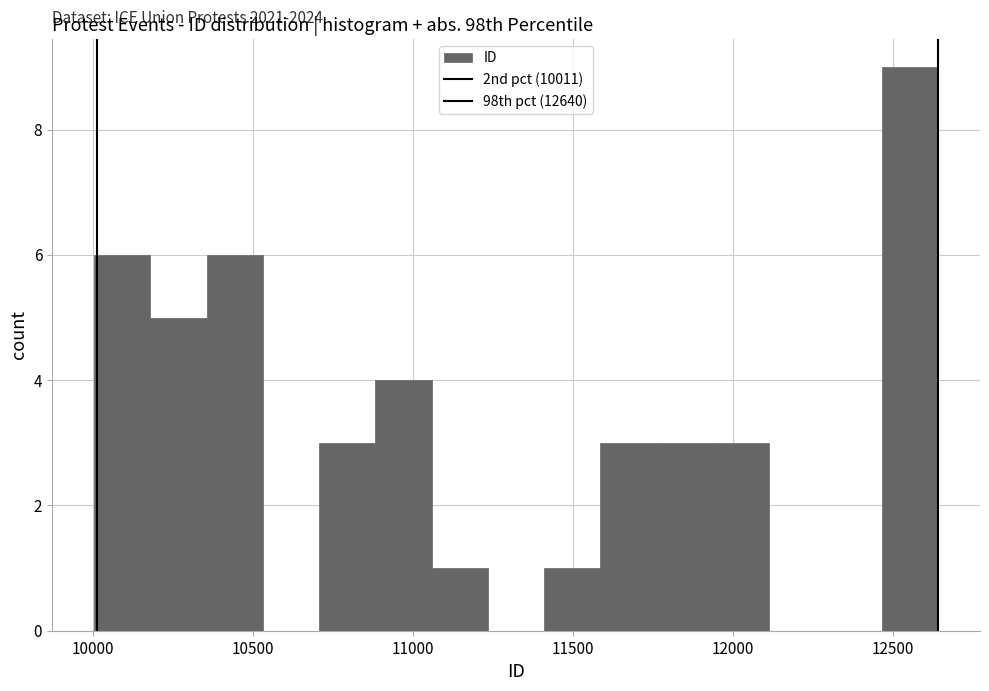

Read against the x-axis, roughly where is the centre of the tallest bar?

12550